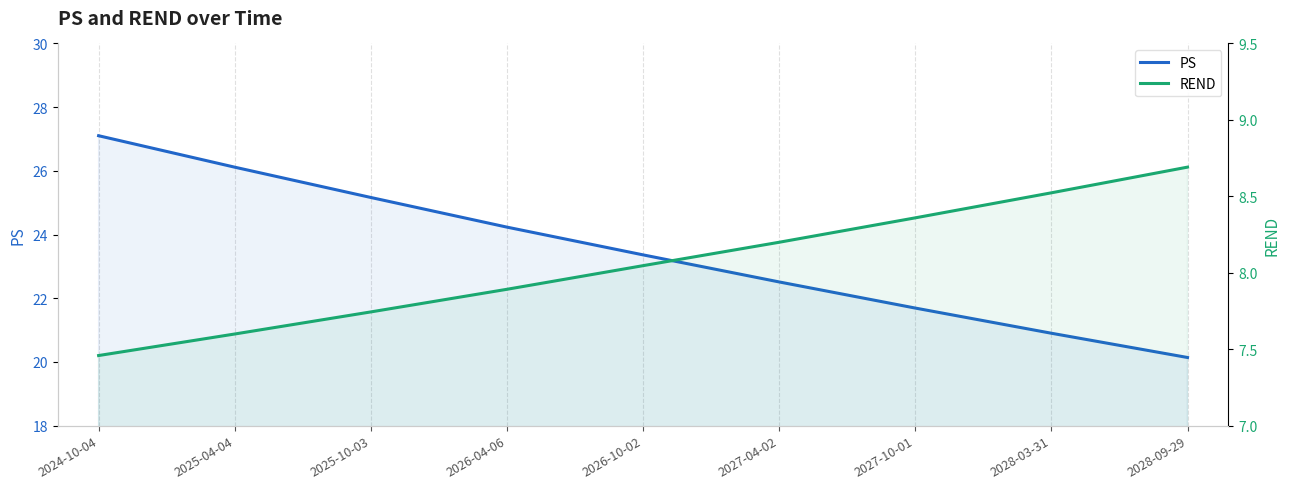

Is the value of REND at 2025-04-04 greater than the value of PS at 2027-10-01?

No